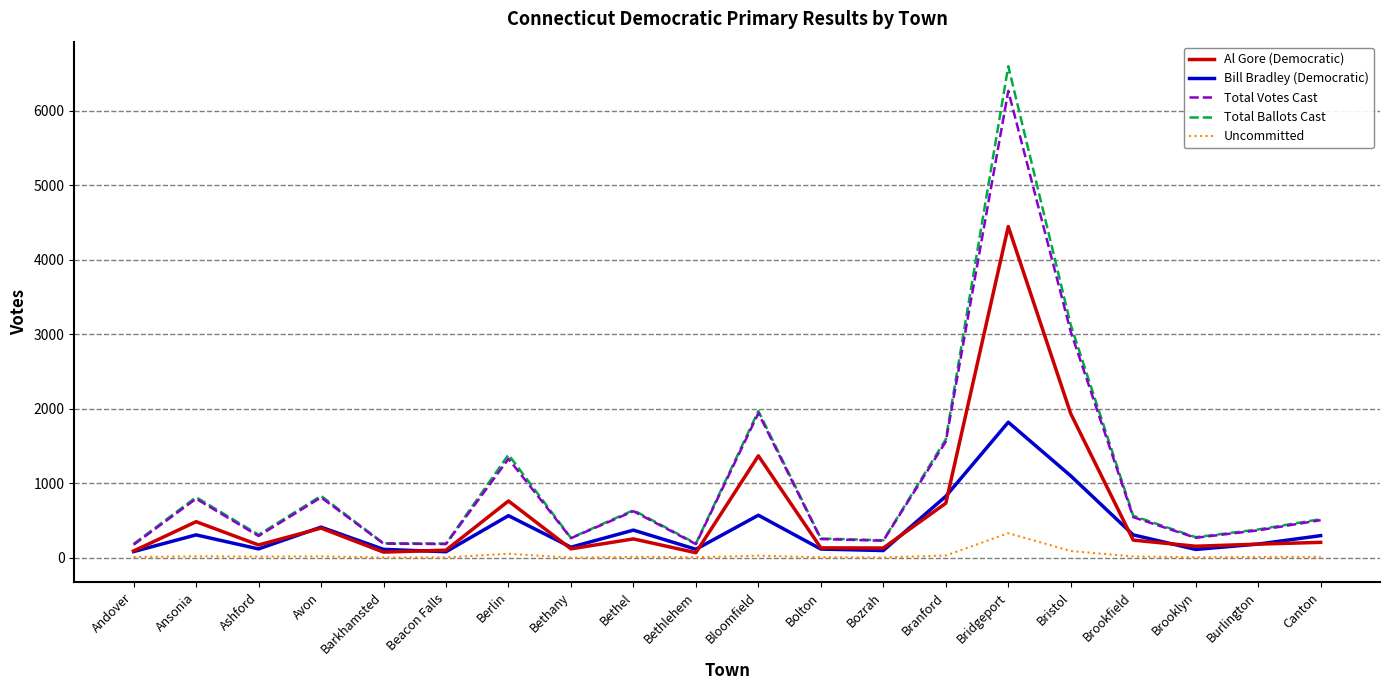

What position from the left is Bloomfield?

11